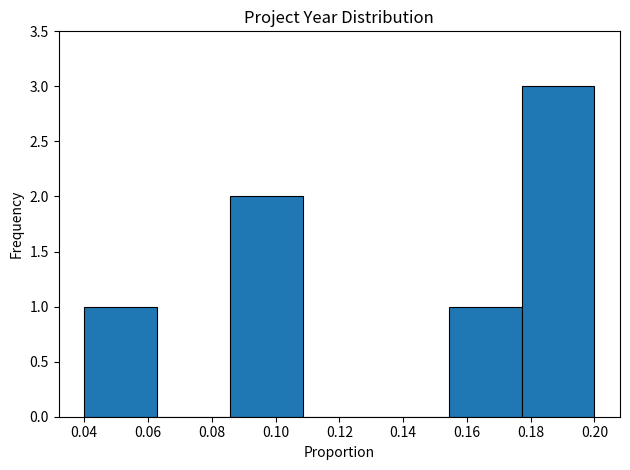

Reading left to right, list every bar in this chart as the range it spans on the x-axis followed by its height. Neither the bar edges nor the heights are printed on the chart, so give them approximately, as read against the axes.

0.040 to 0.062: 1
0.062 to 0.086: 0
0.086 to 0.108: 2
0.108 to 0.132: 0
0.132 to 0.154: 0
0.154 to 0.178: 1
0.178 to 0.200: 3